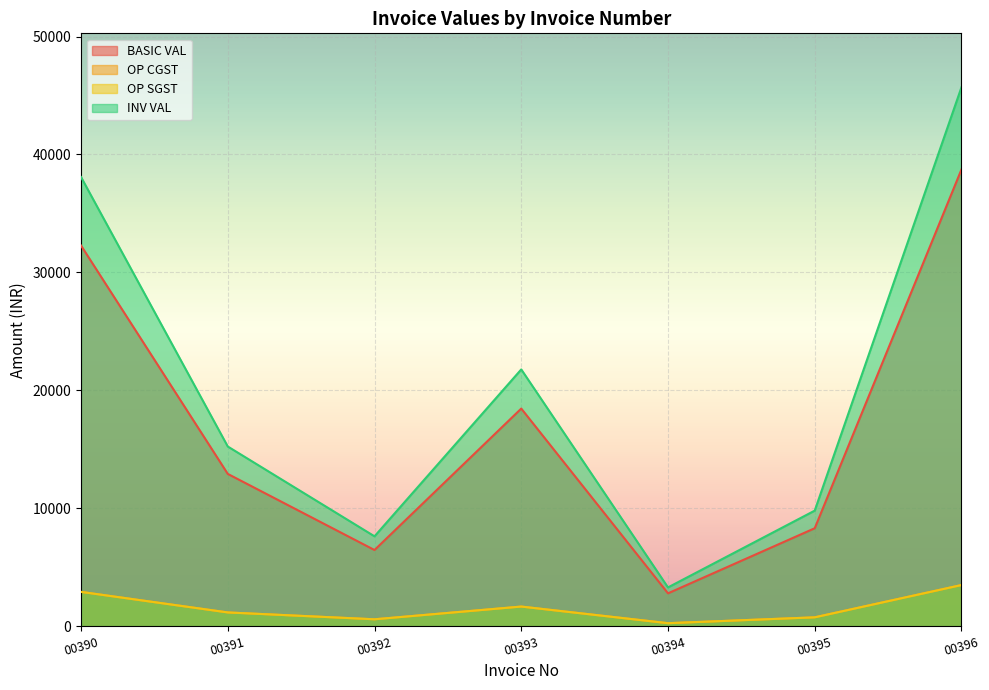

How many data points in BASIC VAL are less than 12910?

3